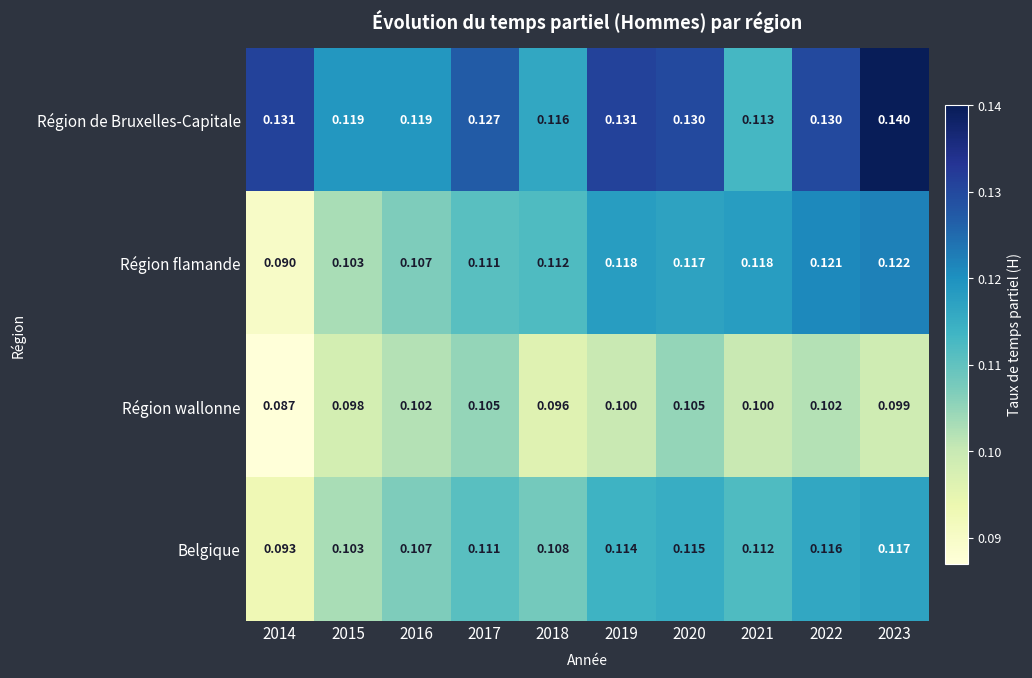

Rank the series at 2021 from highest to lowest value.

Région flamande, Région de Bruxelles-Capitale, Belgique, Région wallonne